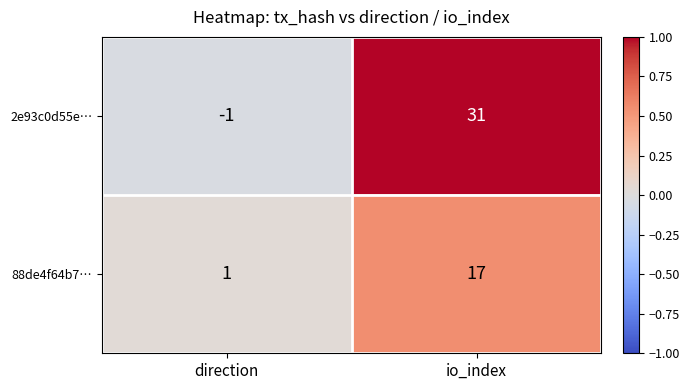

True or false: 88de4f64b7… has a value of 1 at direction.

True